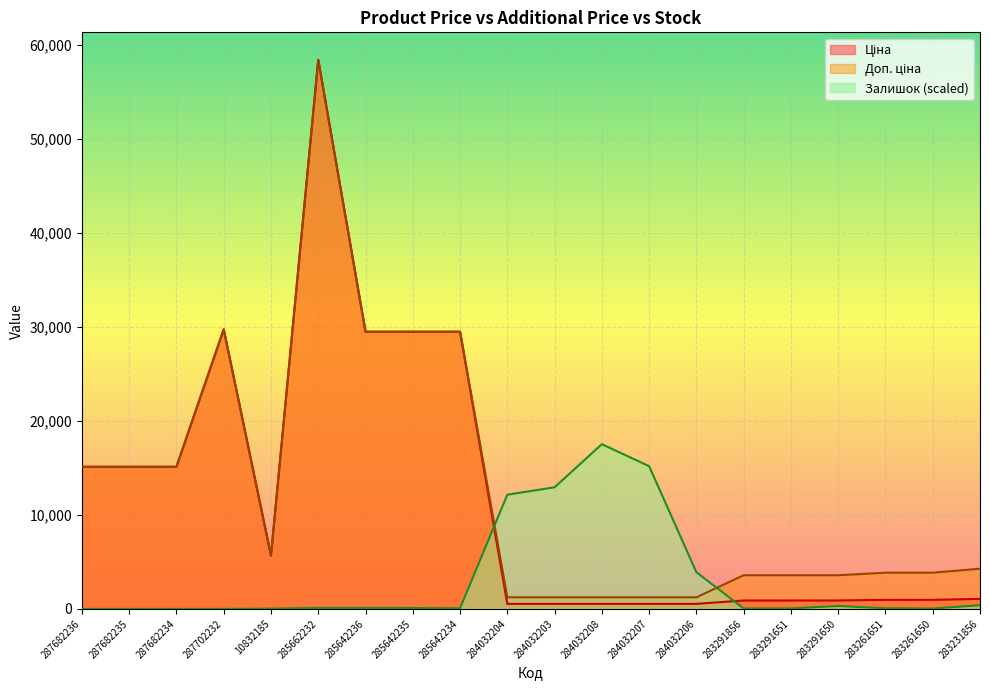

At which category is the sum across all series the highest?

285662232